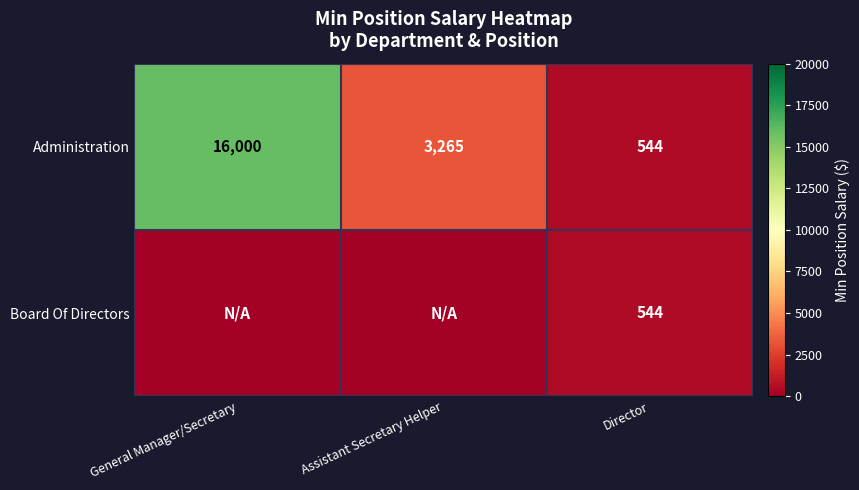

List the labels in order of Administration value, largest first.

General Manager/Secretary, Assistant Secretary Helper, Director